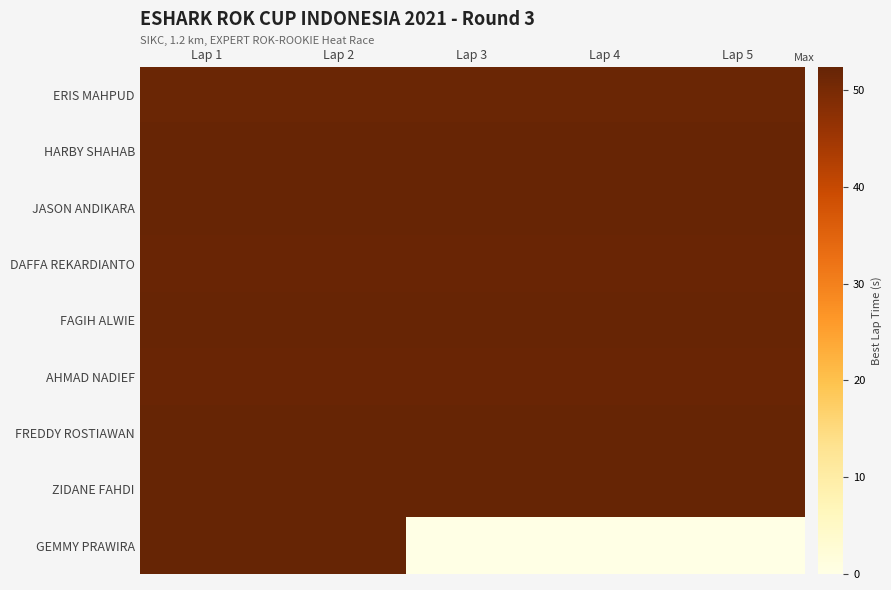

How many distinct data groups are displayed?

9